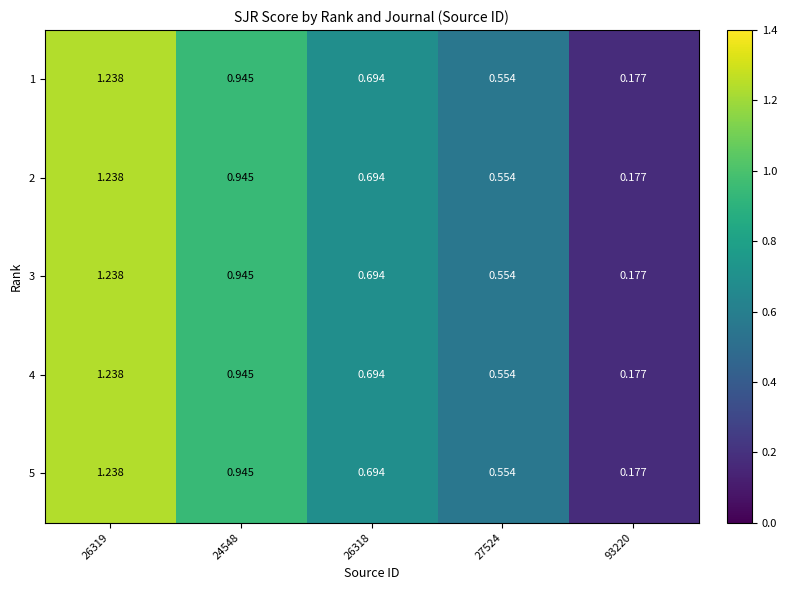

Count the number of categories in the chart.

5